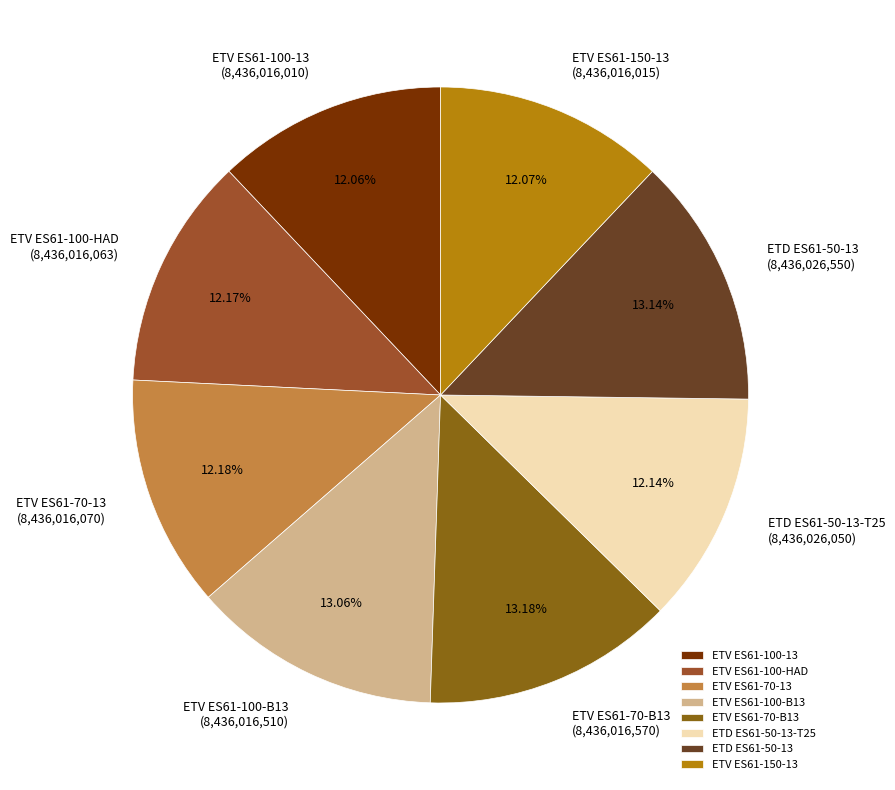

Does ETV ES61-100-13 represent more than half of the total?

No